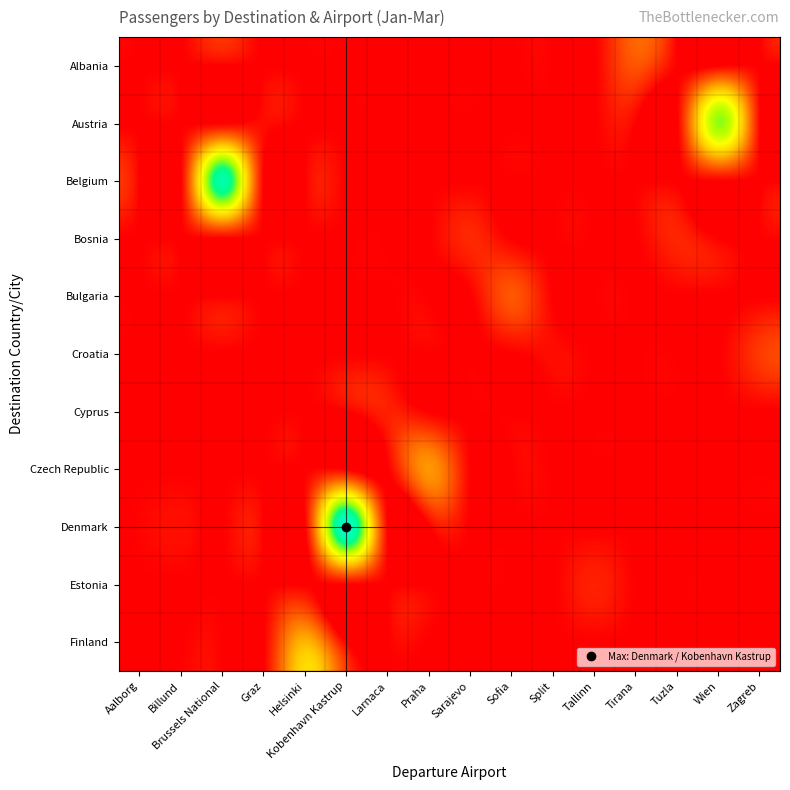

Count the number of categories in the chart.

16